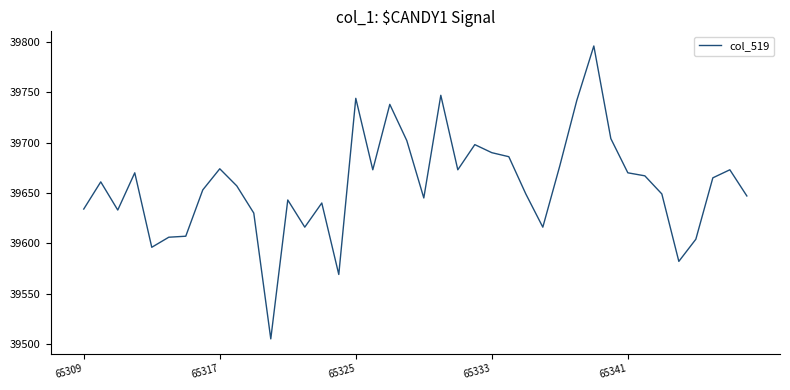

What is the smallest value displayed?

39505